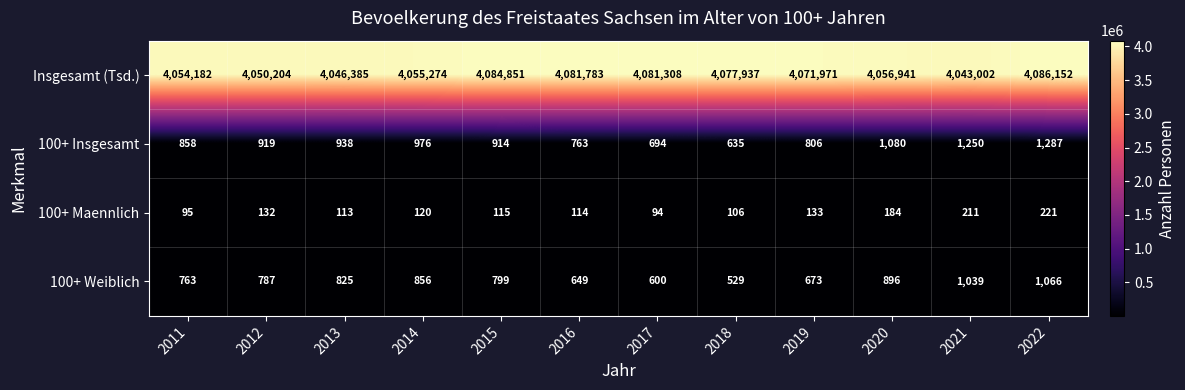

True or false: 100+ Weiblich has a value of 1616 at 2021.

False